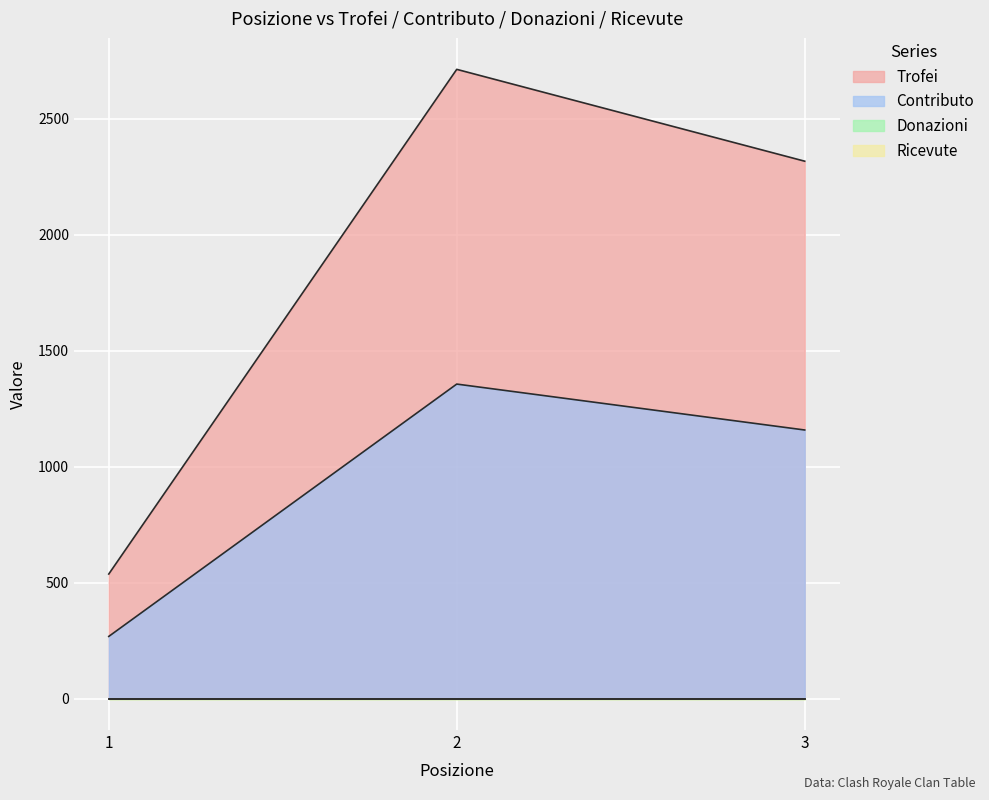

At which category is the sum across all series the highest?

2